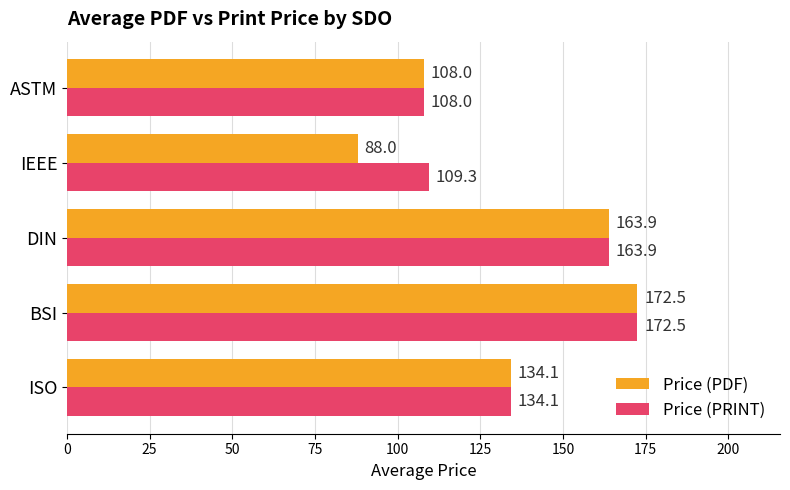

At which category is the sum across all series the highest?

BSI